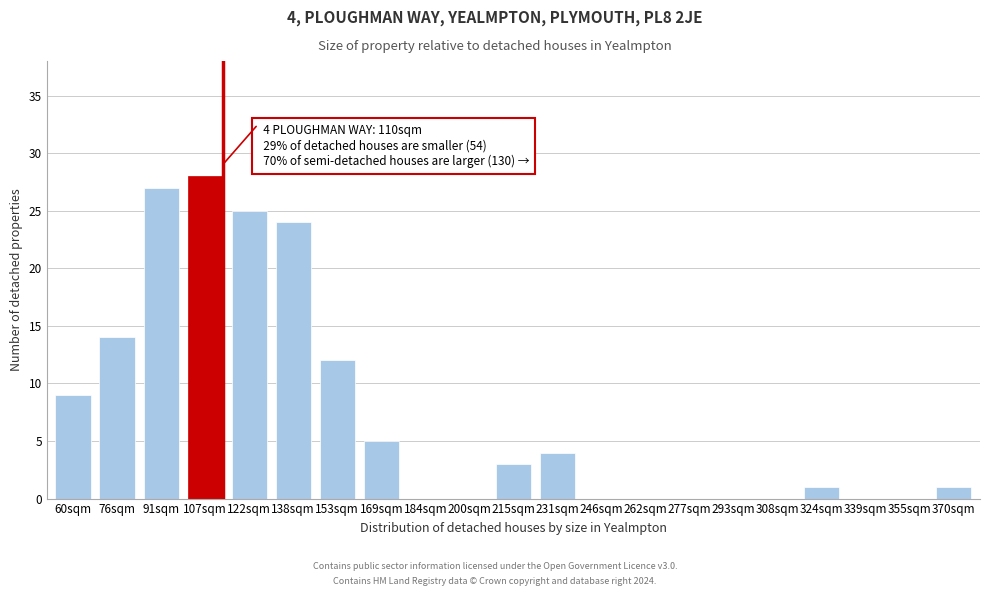

Reading left to right, extract all data points from this chart.

60sqm=9	76sqm=14	91sqm=27	107sqm=28	122sqm=25	138sqm=24	153sqm=12	169sqm=5	184sqm=0	200sqm=0	215sqm=3	231sqm=4	246sqm=0	262sqm=0	277sqm=0	293sqm=0	308sqm=0	324sqm=1	339sqm=0	355sqm=0	370sqm=1